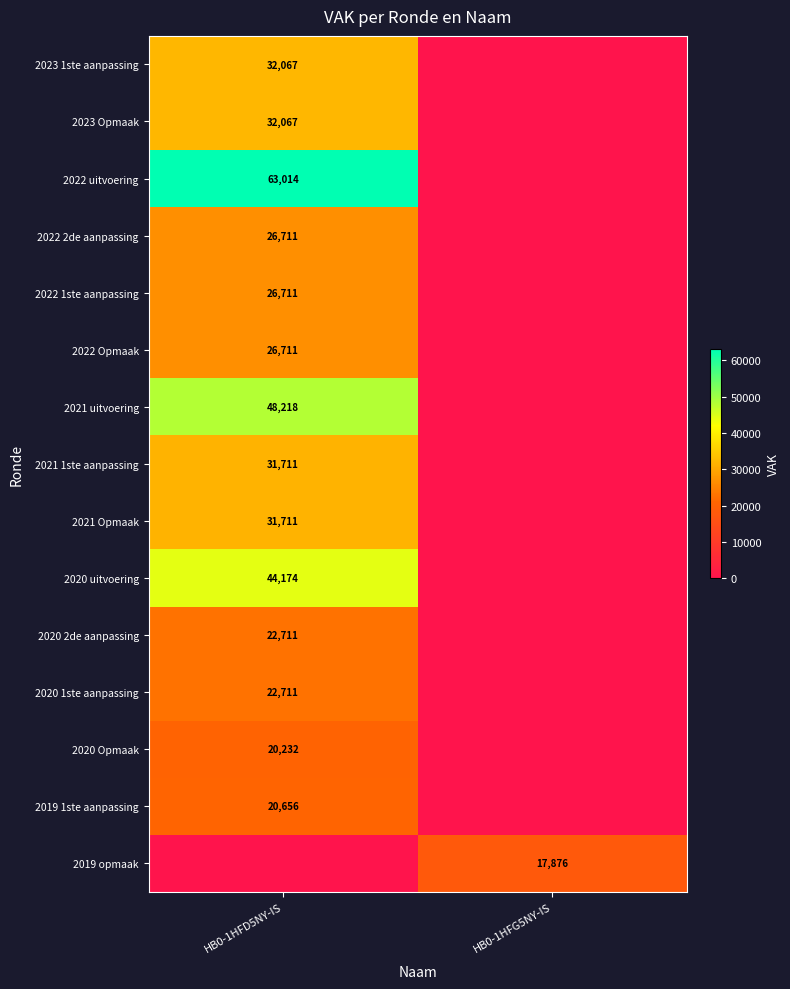

The 2023 1ste aanpassing series shows 32067 at HB0-1HFD5NY-IS. True or false?

True